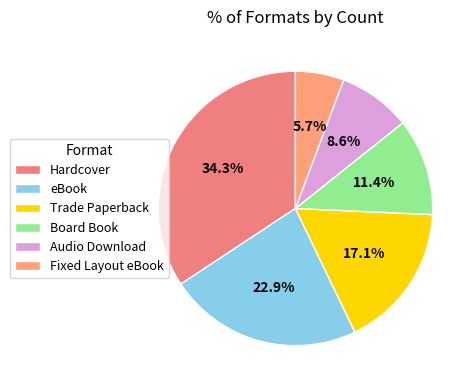

Which category has the smallest portion of the pie?

Fixed Layout eBook